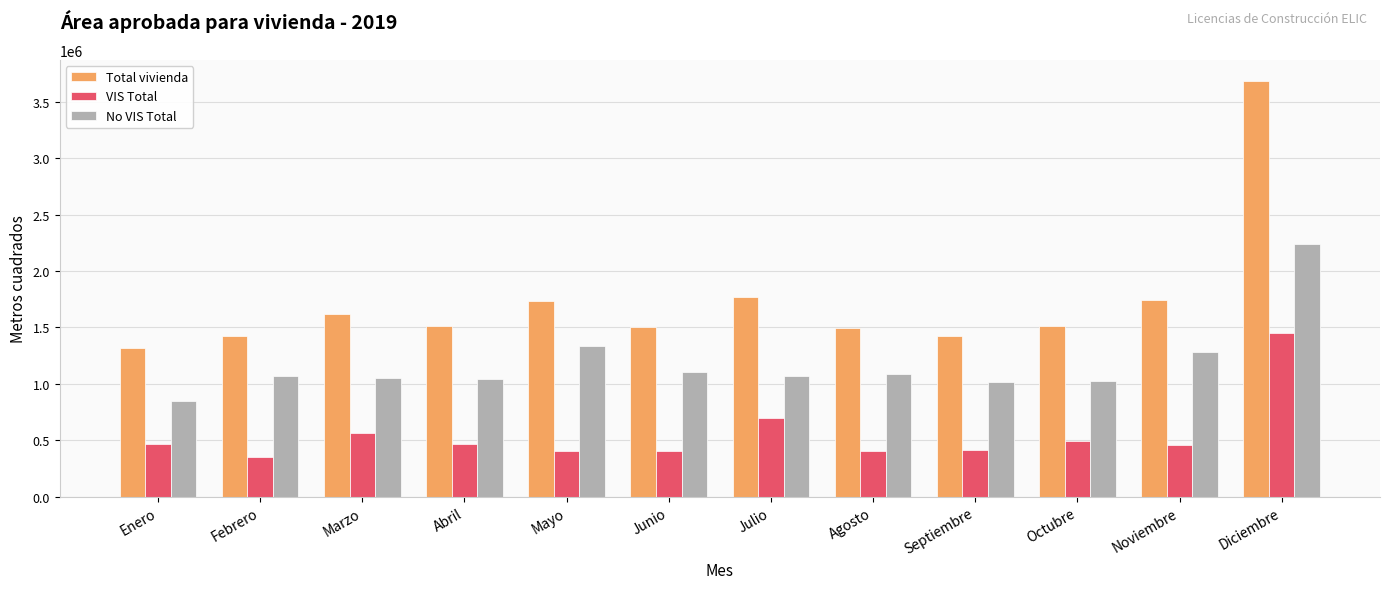

What is the difference between the second highest and second lowest values in the No VIS Total series?

317525